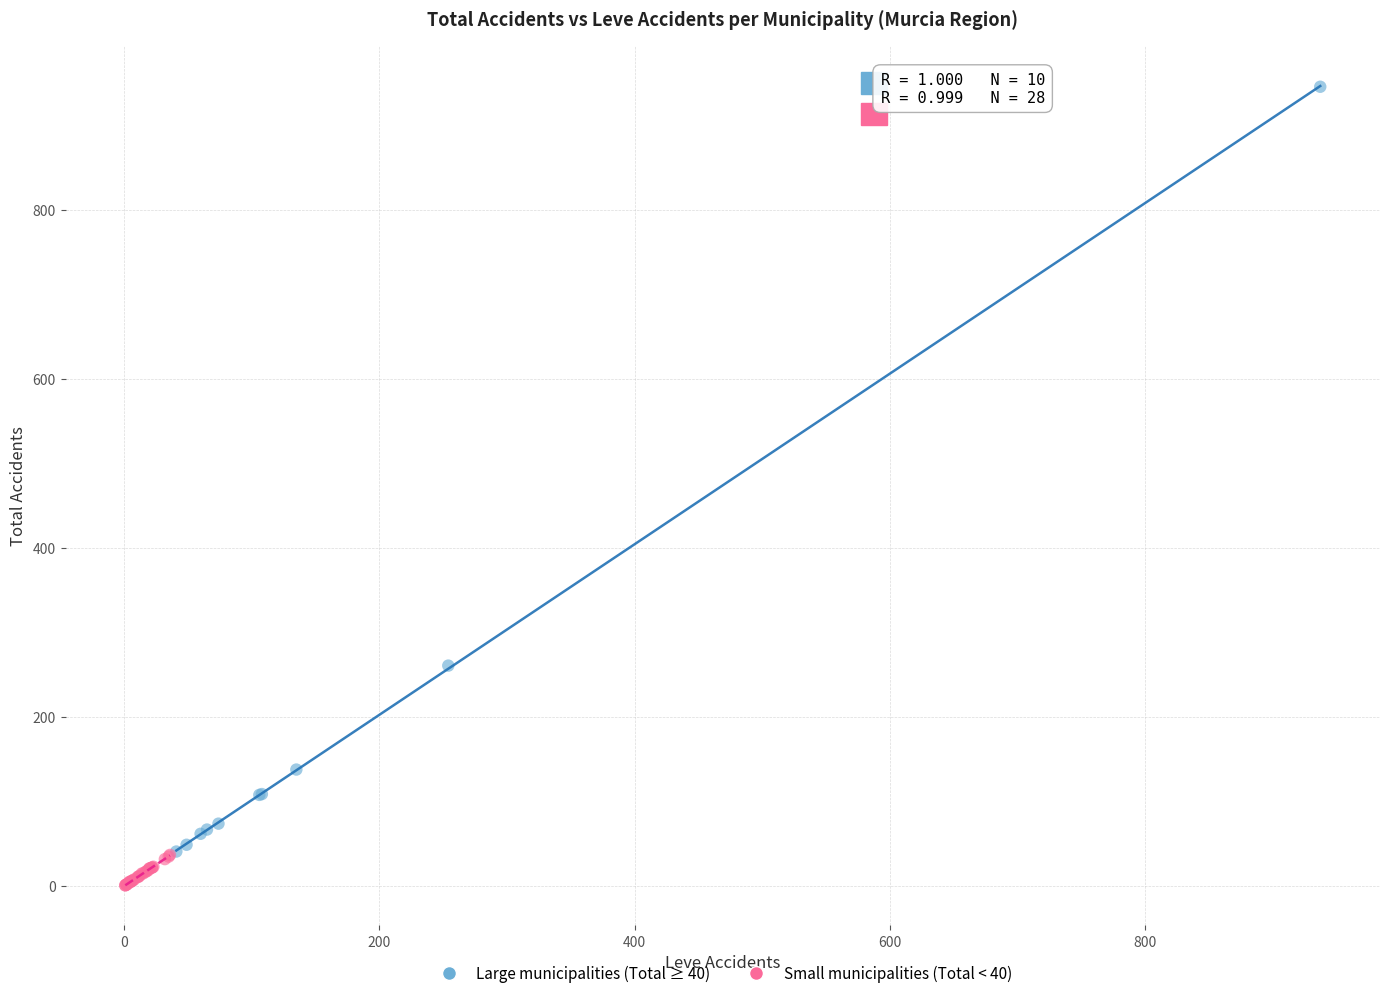

Which series has the largest Y range (max minus min)?

Large municipalities (Total ≥ 40)